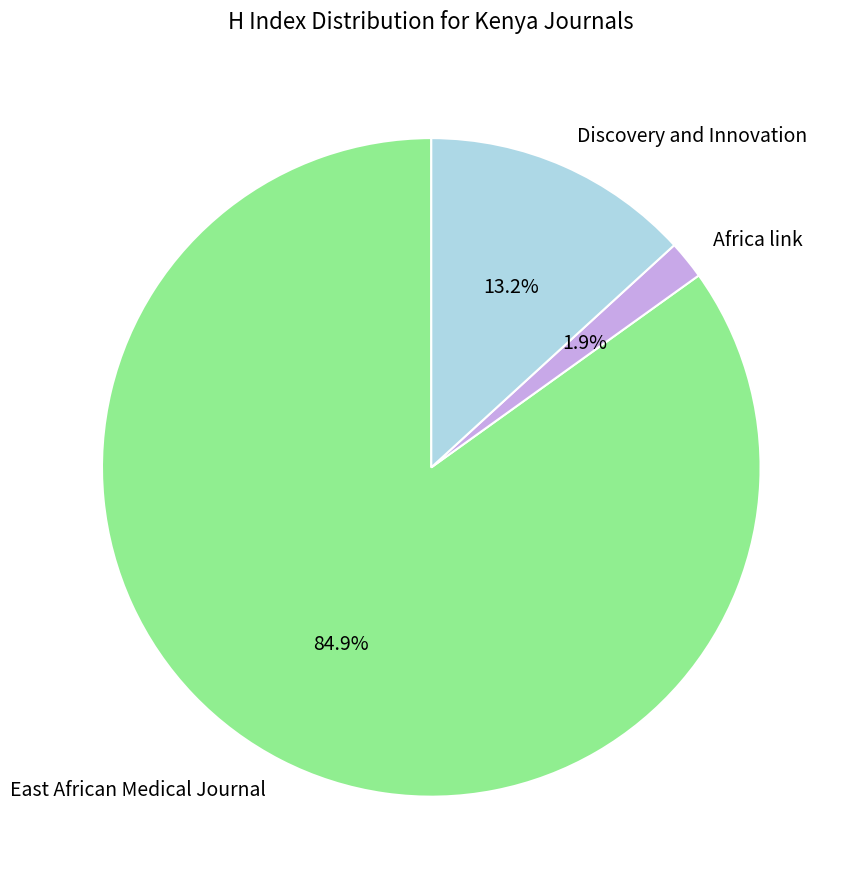

To the nearest percent, what is the average slice percentage?

33%